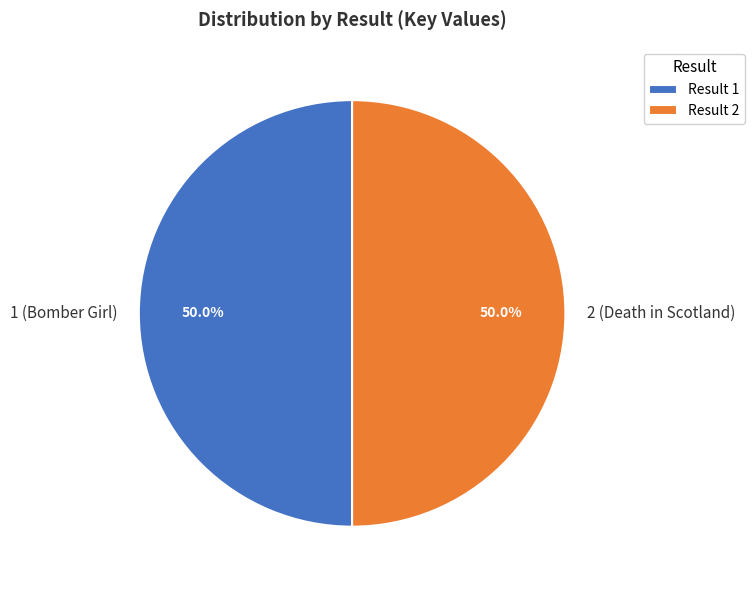

What is the ratio of the value at 1 to the value at 2?

1.0